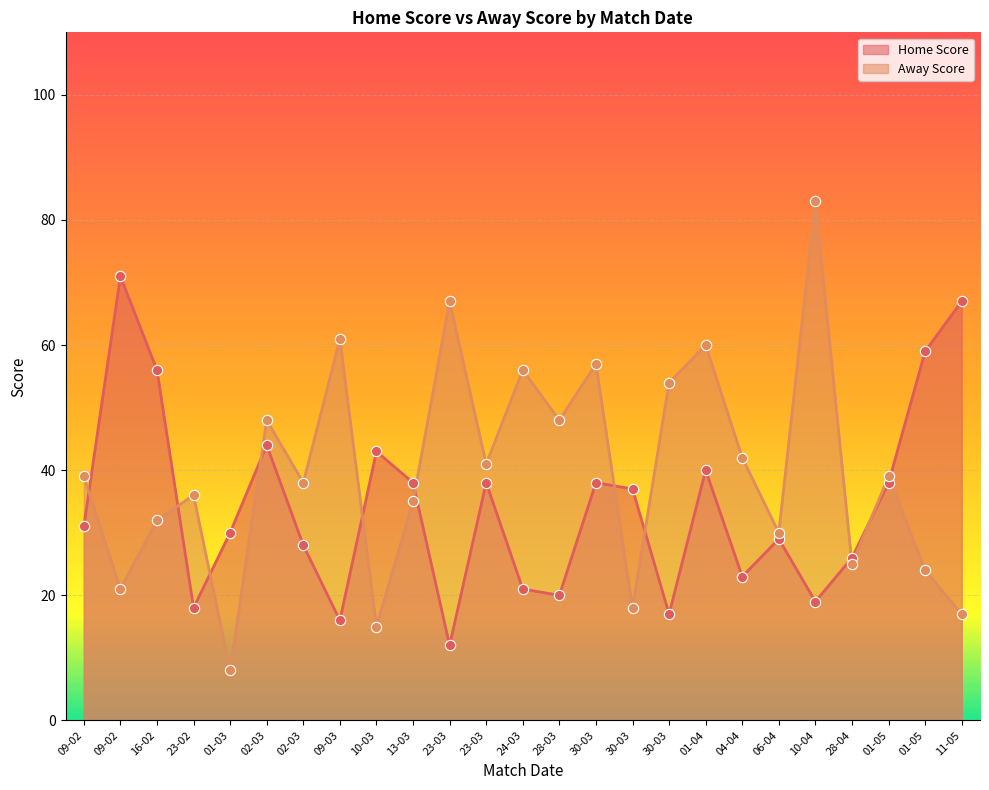

Which series has the widest spread of Y values?

Away Score